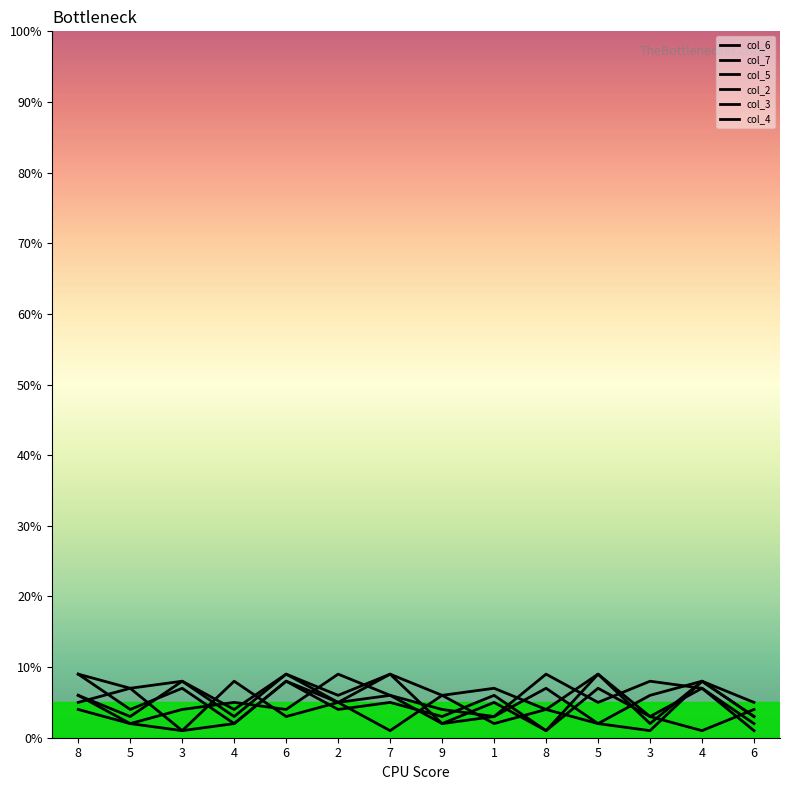

Reading left to right, what are all the values shown in this chart?

col_6: 5	7	8	3	9	6	9	2	5	1	7	3	1	4
col_7: 6	2	4	5	4	9	6	2	3	9	5	8	7	1
col_5: 9	4	7	2	8	5	6	4	3	7	2	6	8	3
col_2: 6	3	8	4	9	5	1	6	2	4	9	3	7	2
col_3: 9	7	1	2	8	4	5	3	6	1	9	2	8	5
col_4: 4	2	1	8	3	5	9	6	7	4	2	1	8	3